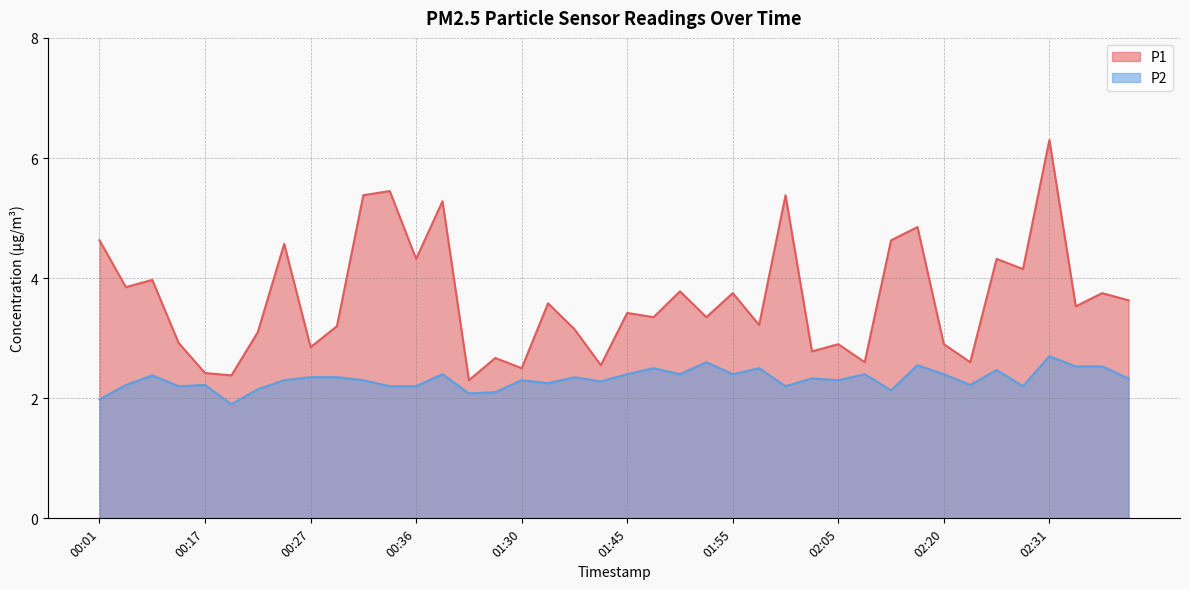

At which label does P1 first exceed 3?

00:01